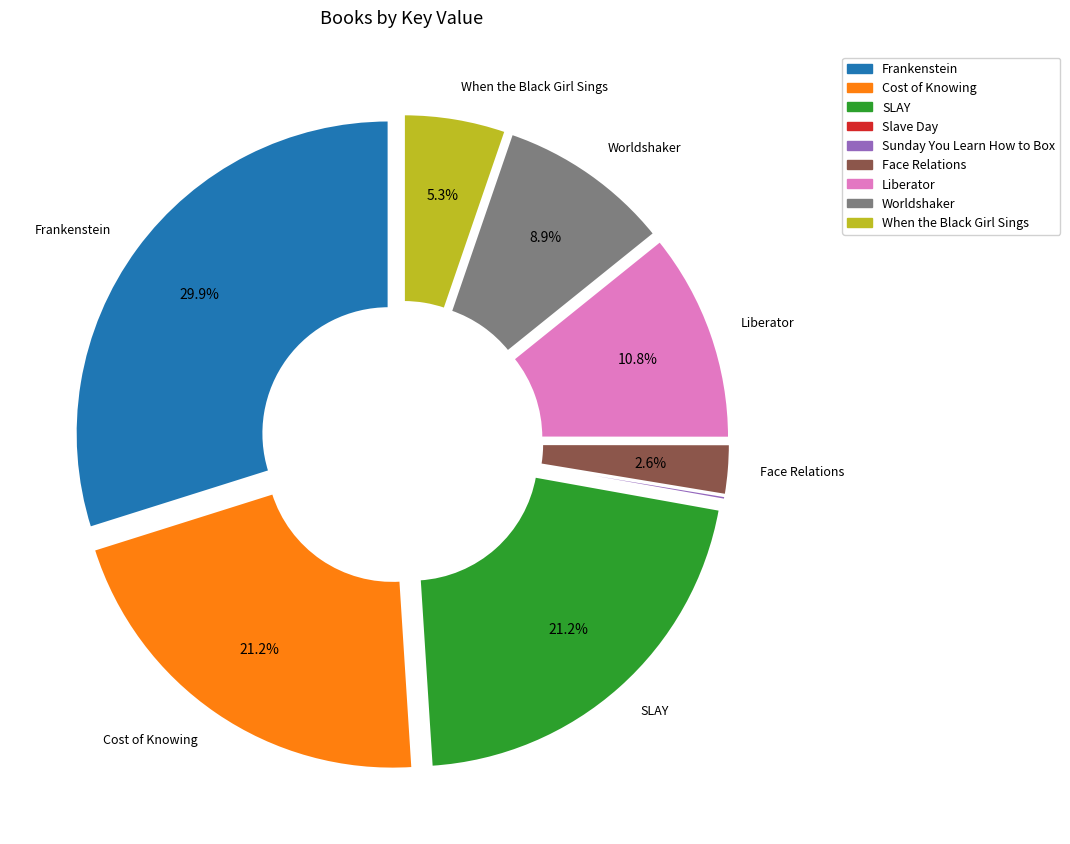

True or false: Sunday You Learn How to Box accounts for 11% of the total.

False